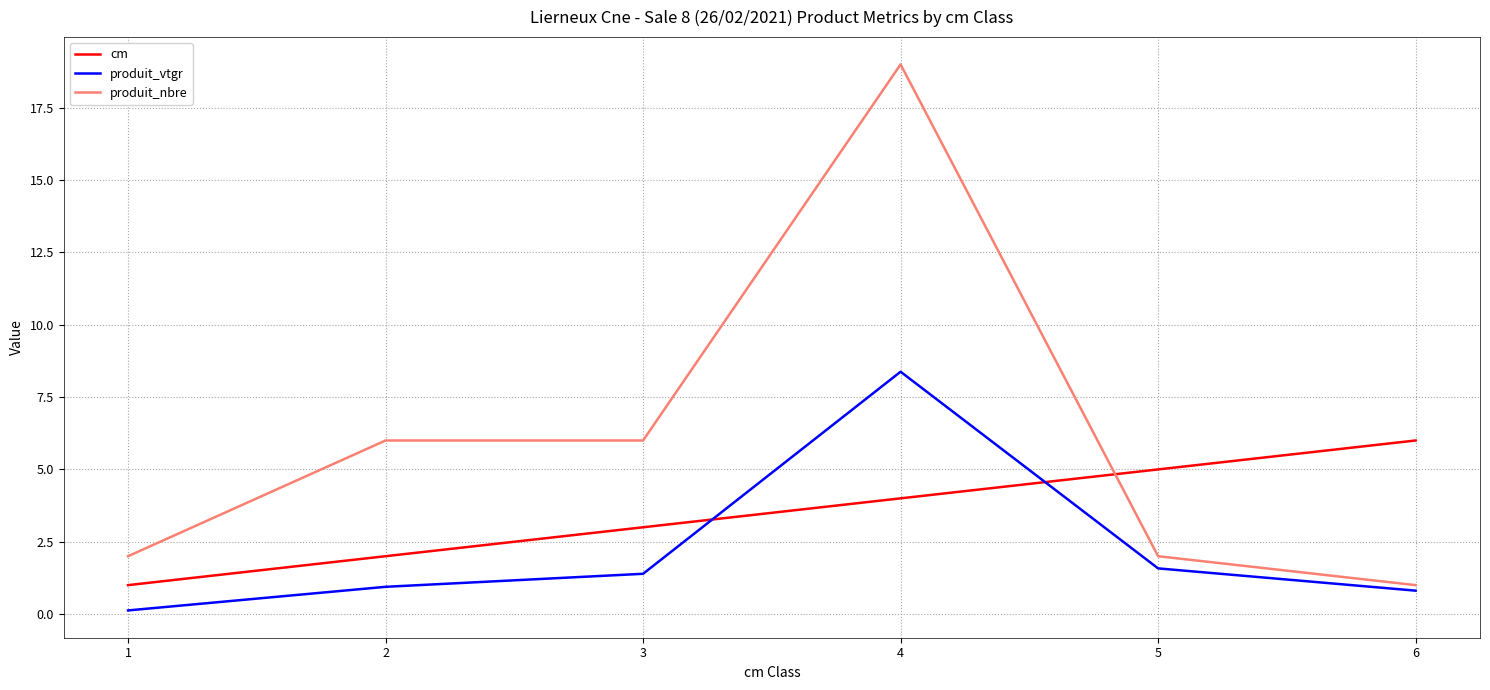

The value of produit_vtgr at 5 is 0.7. True or false?

False